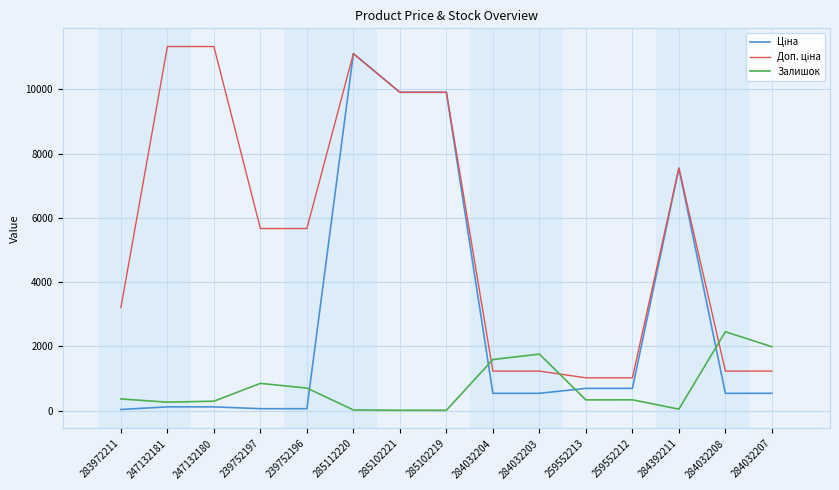

The value of Залишок at 239752197 is 385.7. True or false?

False